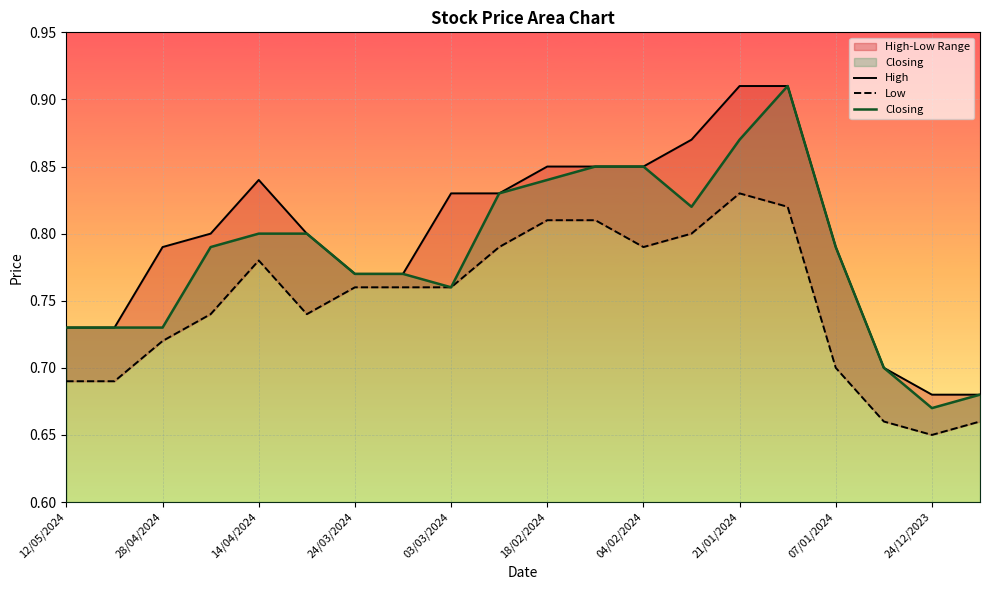

True or false: Low and High cross at least once.

False